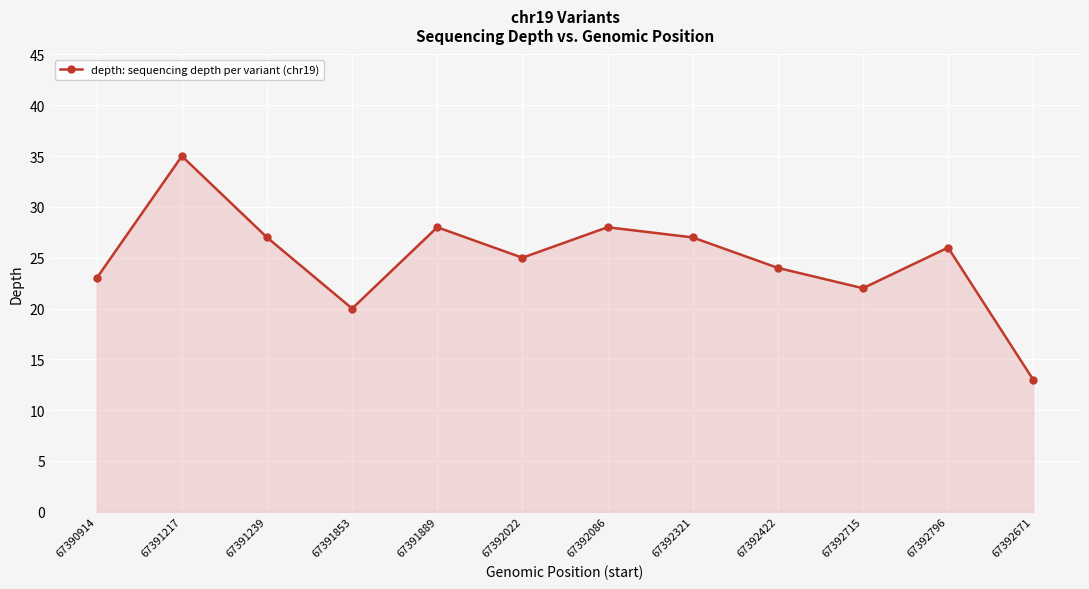

At which category does the chart reach its peak across all series?

67391217